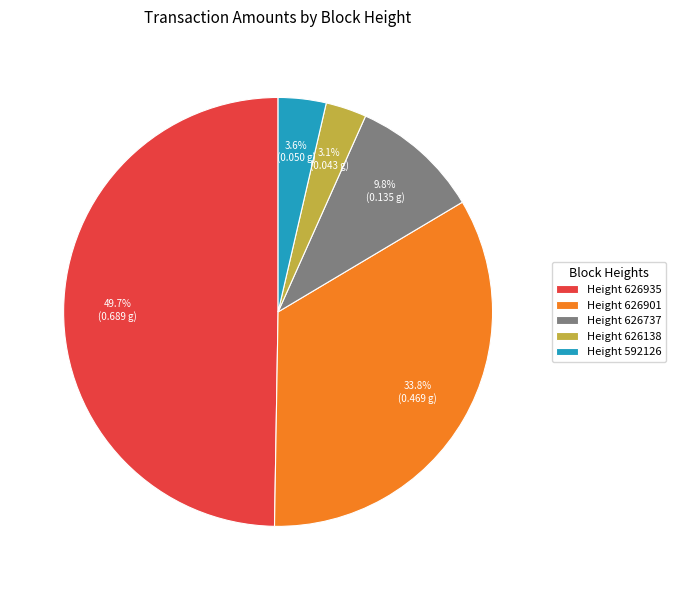

Is the sum of Height 626935 and Height 626138 greater than half?

Yes